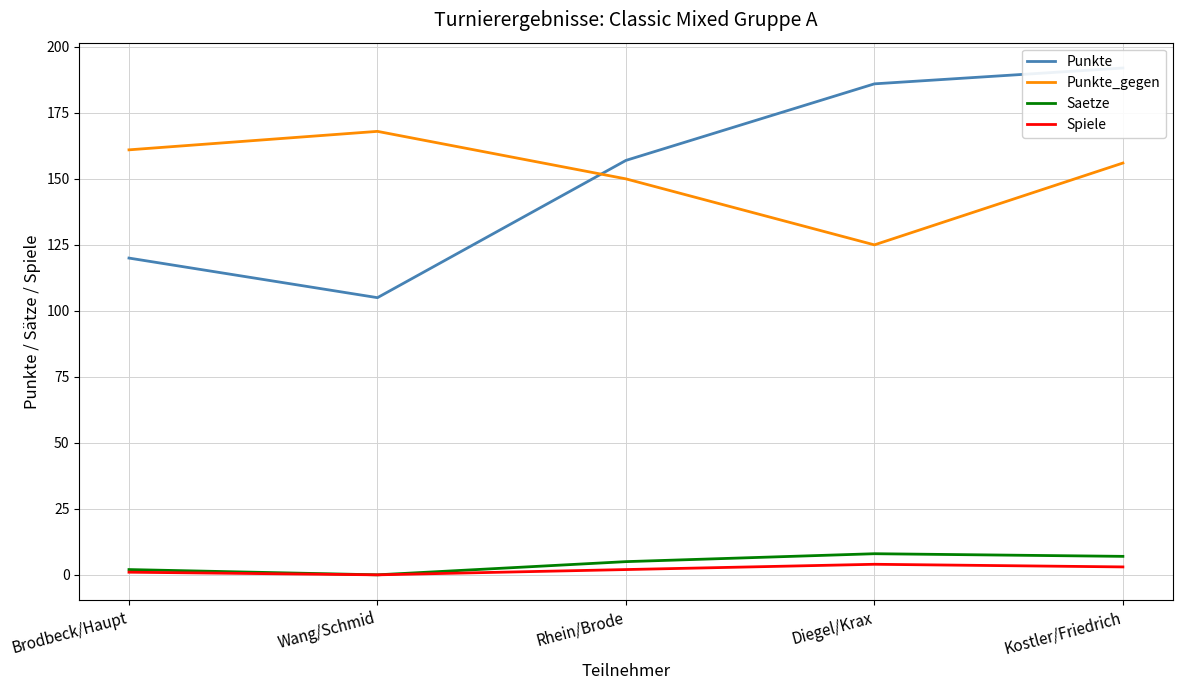

At which category does Punkte_gegen reach its first local peak?

Wang/Schmid